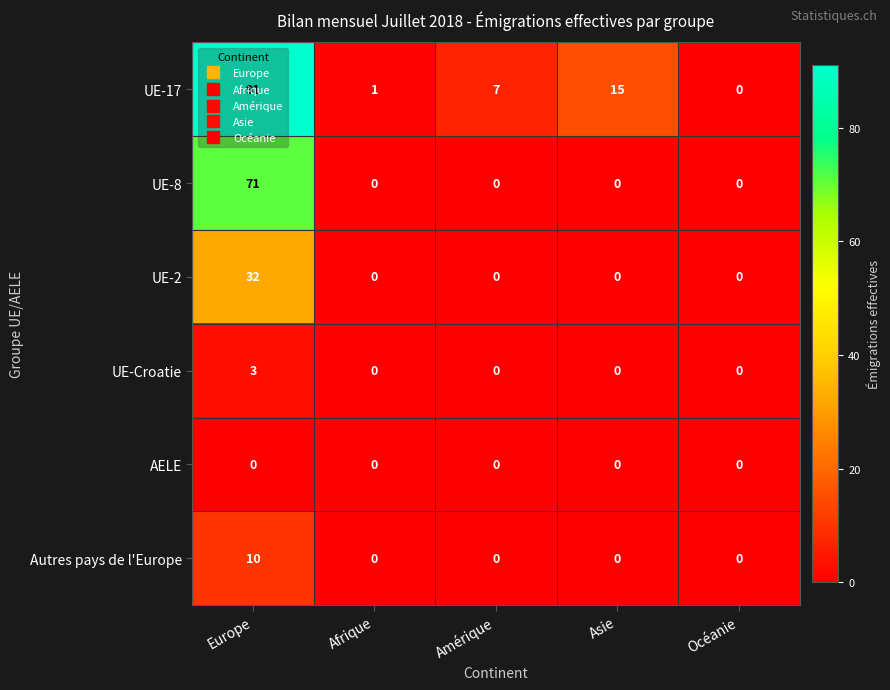

What is the difference between the maximum and minimum values in the UE-2 series?

32